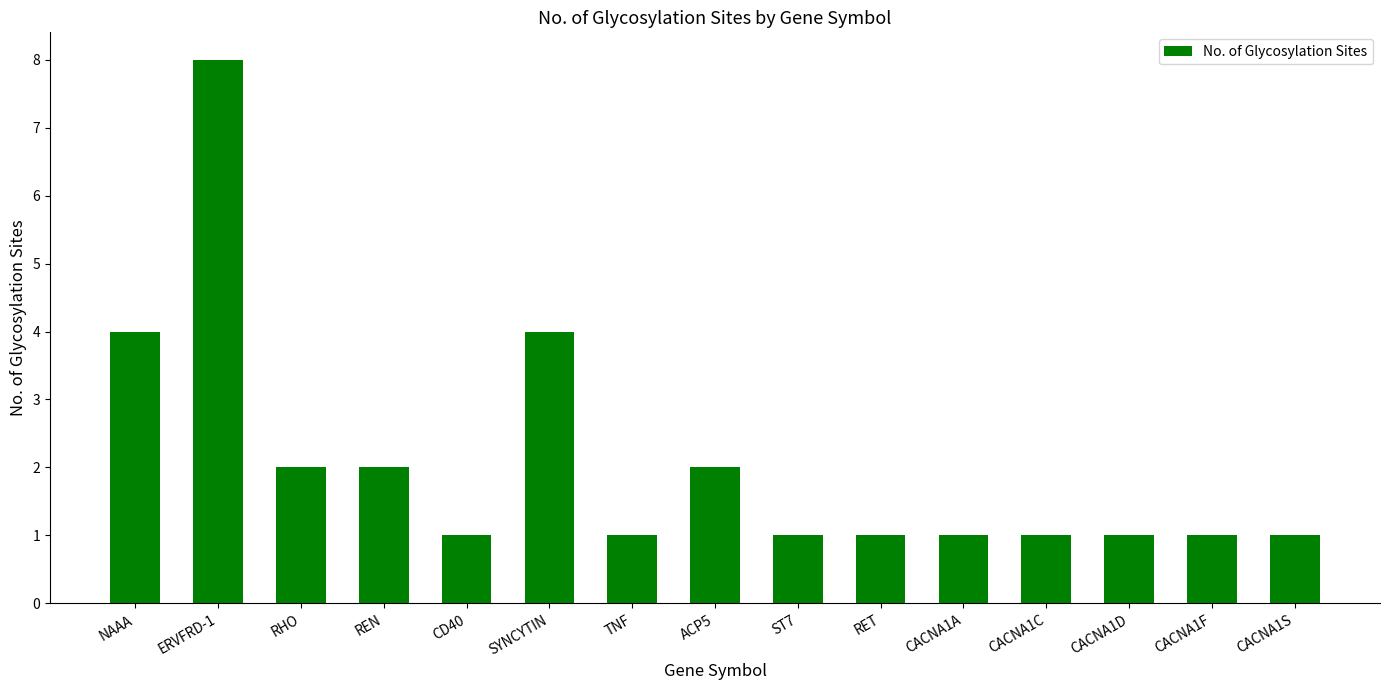

What is the label of the 5th bar from the right?

CACNA1A